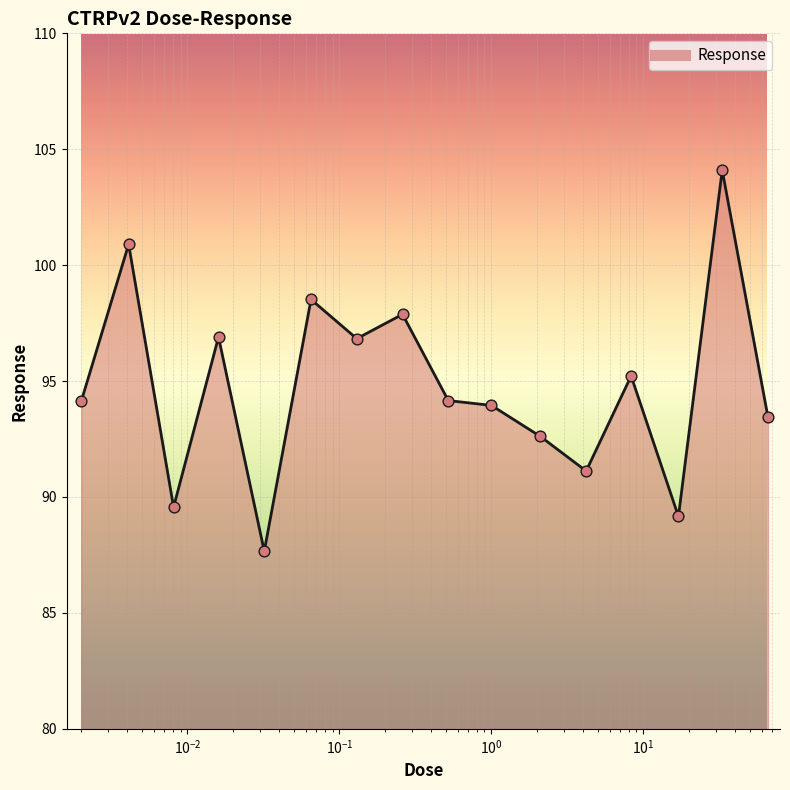

What is the maximum value shown in the chart?

104.1